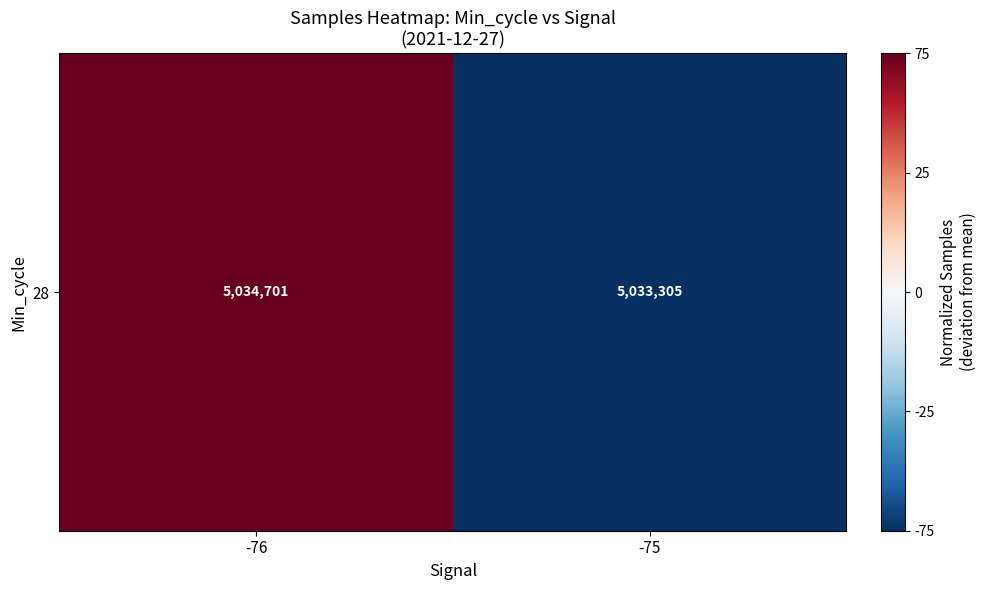

Where is the data nearest to the value 0?

-75